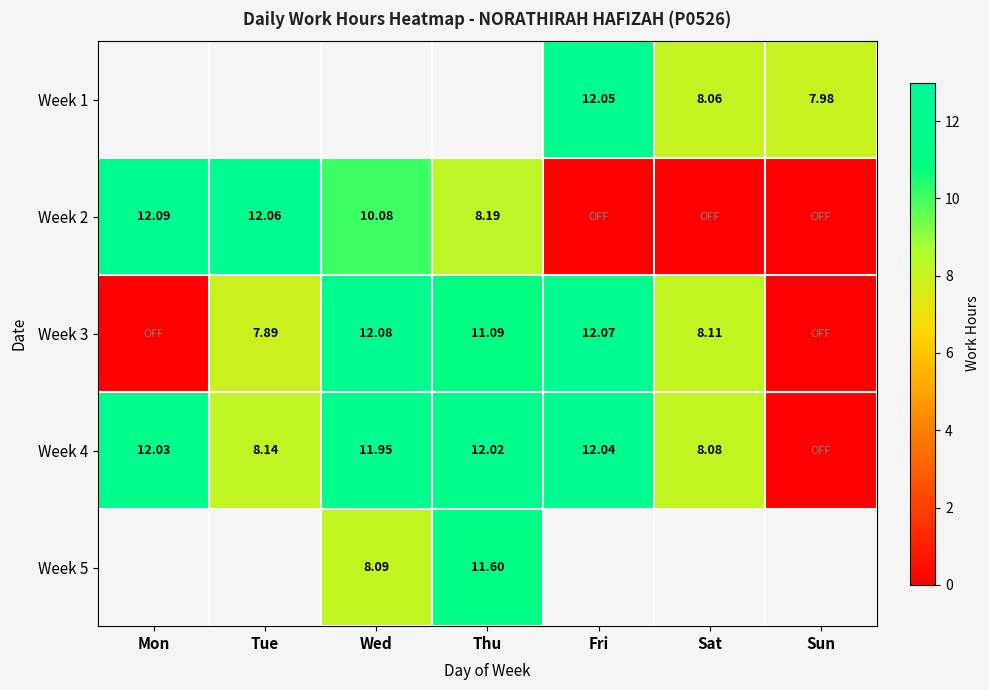

How many values in Week 3 are above zero?

5